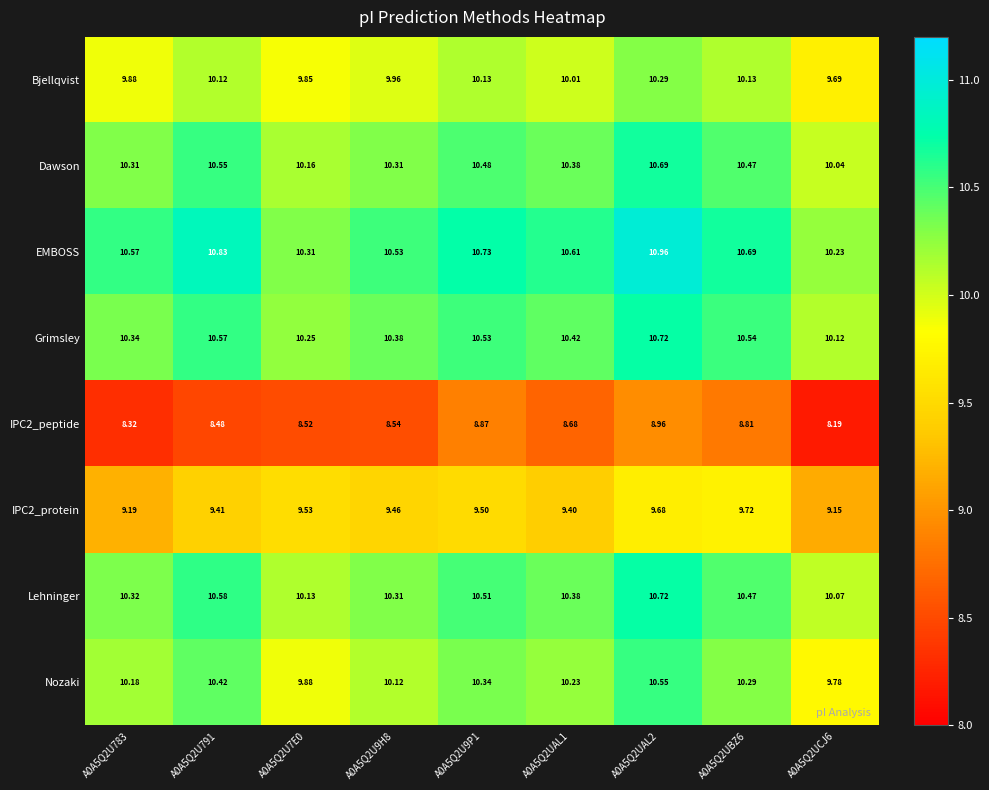

Which category has the highest value across all series?

A0A5Q2UAL2